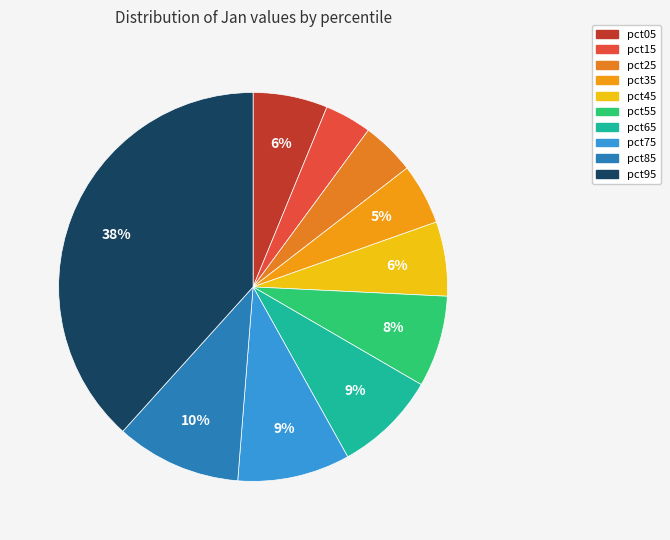

To the nearest percent, what is the difference between the largest and smallest slice percentages?

34%